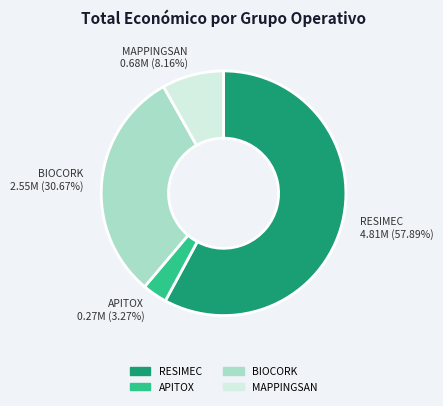

Which has a higher value, RESIMEC or BIOCORK?

RESIMEC